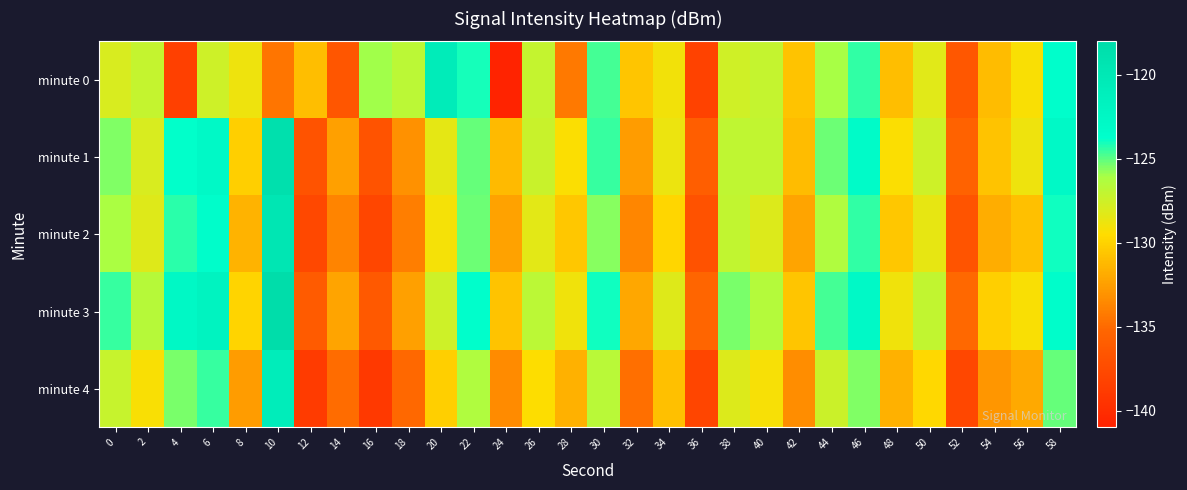

Which series has the largest total across all categories?

minute 3